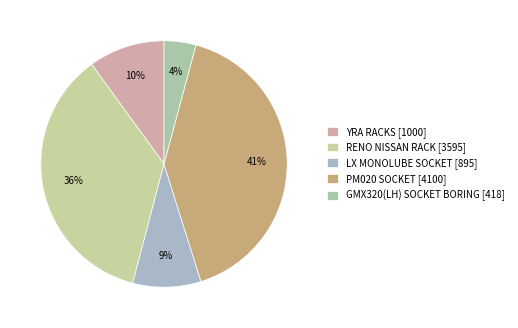

To the nearest percent, what is the difference between the YRA RACKS and RENO NISSAN RACK slice percentages?

26%